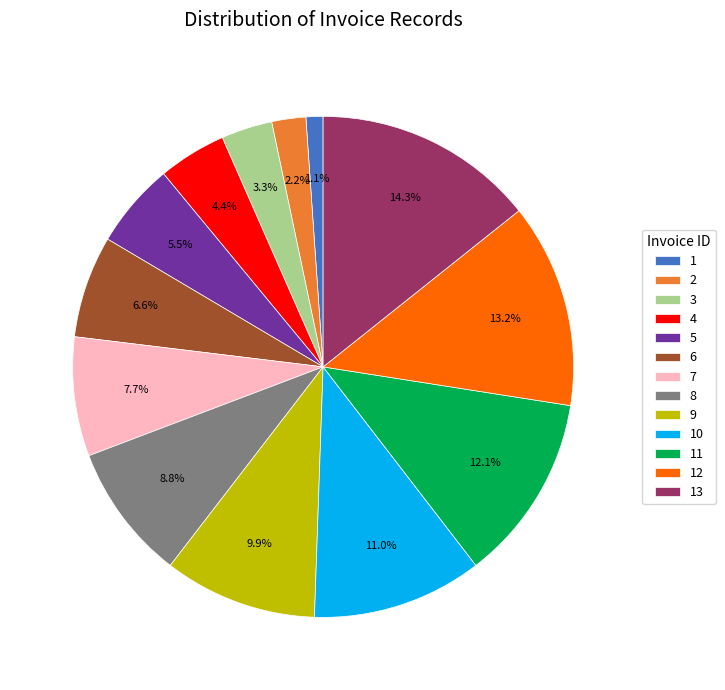

What is the largest slice in the pie chart?

13